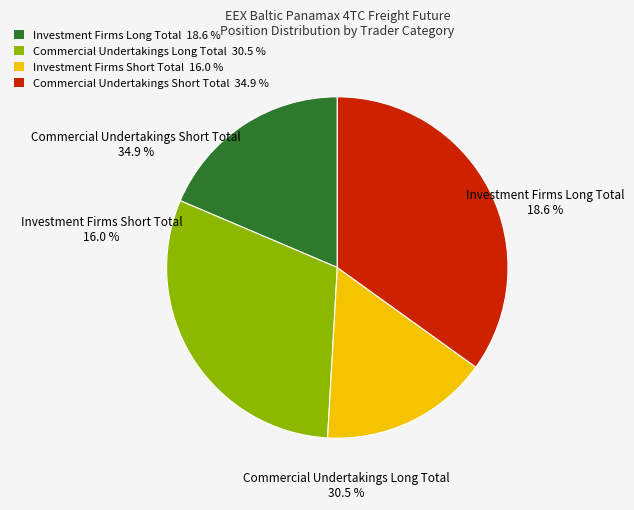

What portion of the pie excludes Commercial Undertakings Short Total?

65.1%